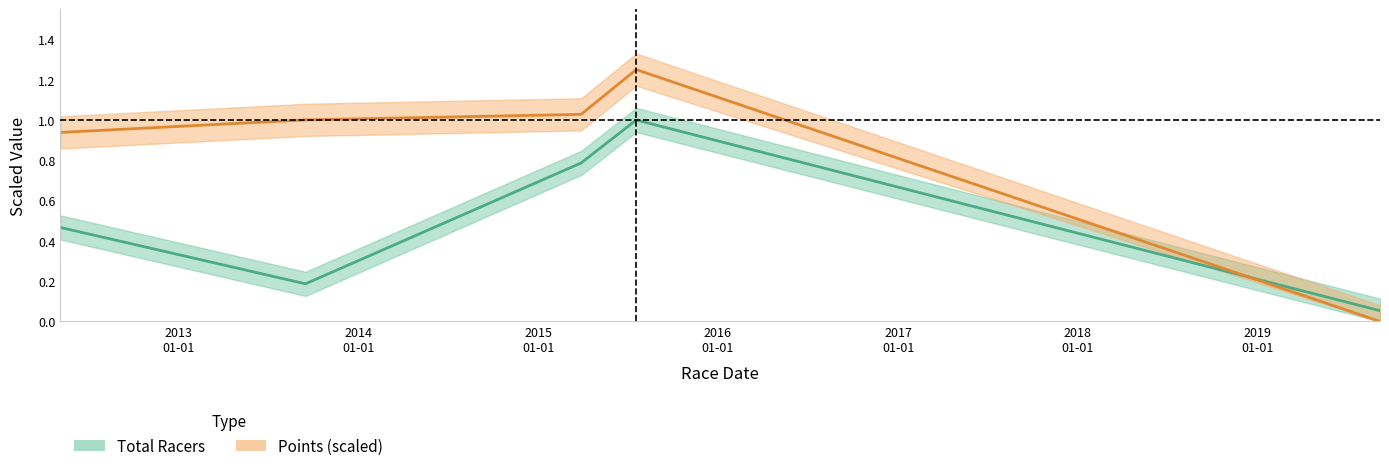

What value does the Points series have at 2015-03-29?

1.0